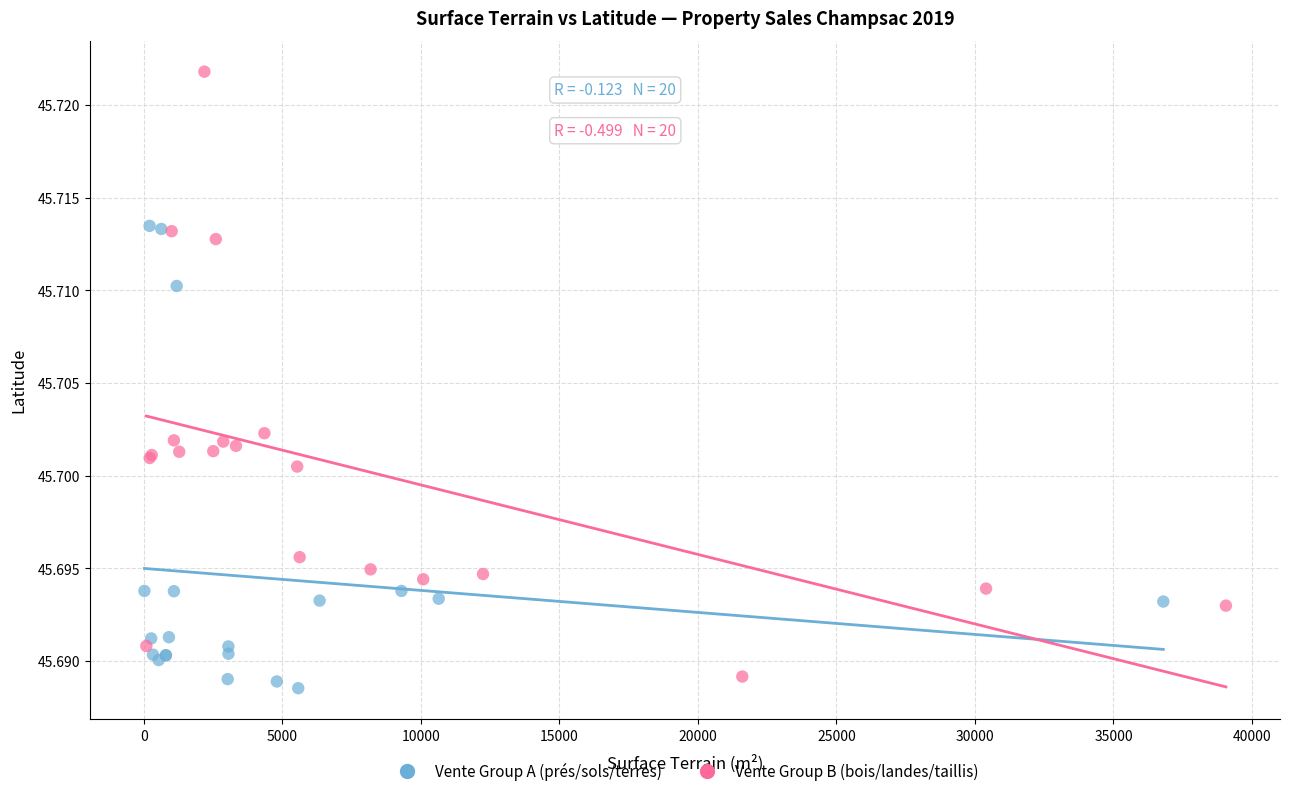

Which series has the widest spread of Y values?

Vente Group B (bois/landes/taillis)